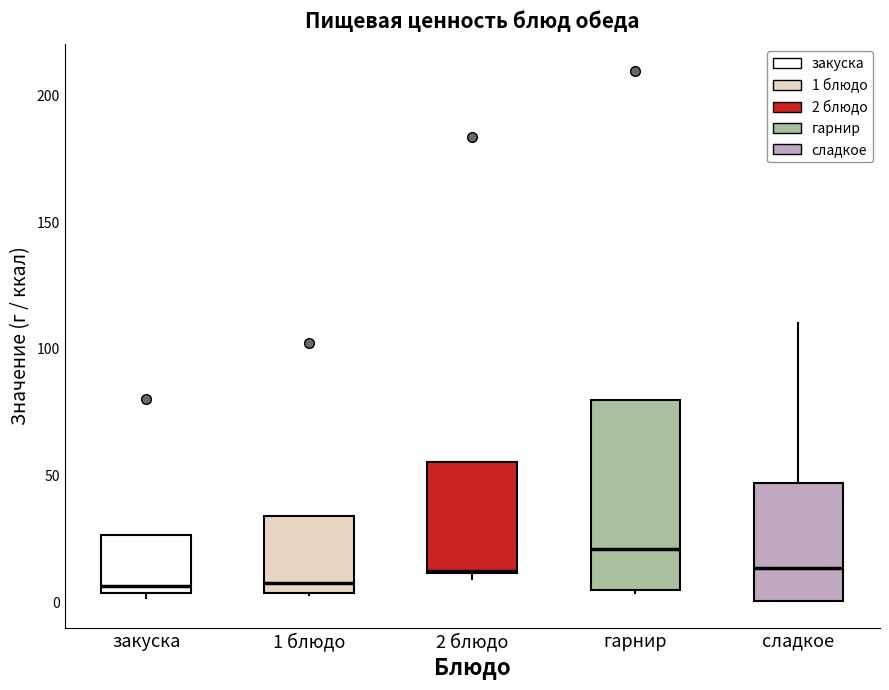

Reading left to right, transcribe this box plot: for each box, give where its median line is, the range the box spans, and where its two whiskers end, as read against the y-axis. The values are not printed on the chart, so give them approximately, as read against the axis.

закуска: median 5 (just above the box's lower edge), box 5 to 25, whiskers 0 to 25
1 блюдо: median 10, box 5 to 35, whiskers 5 to 35
2 блюдо: median 10, box 10 to 55, whiskers 10 (just below the box's lower edge) to 55
гарнир: median 20, box 5 to 80, whiskers 5 to 80
сладкое: median 15, box 0 to 45, whiskers 0 to 110